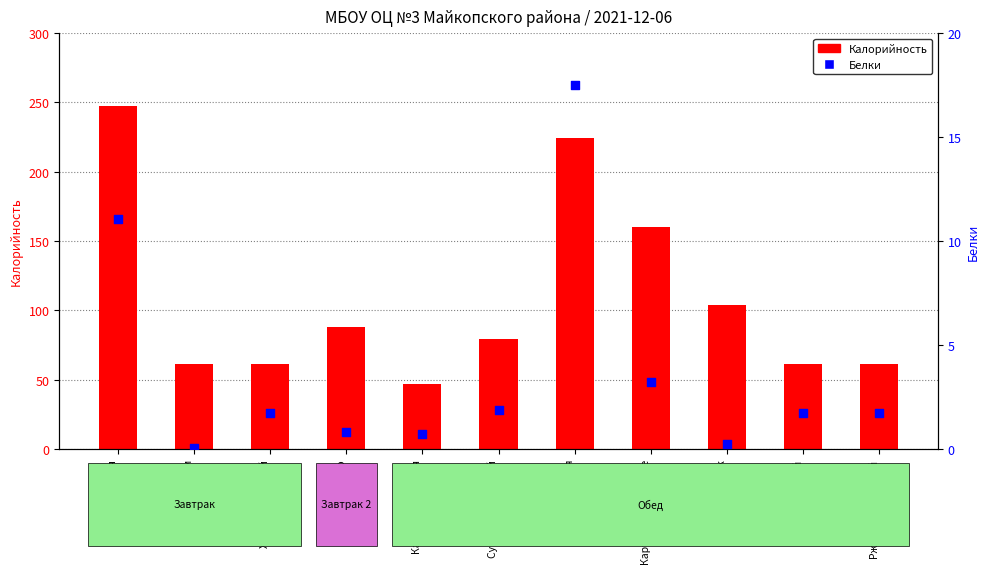

Which series reaches the minimum Y coordinate?

Белки